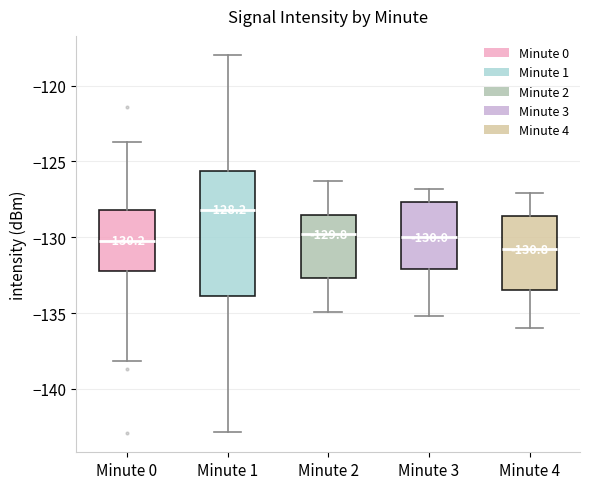

Which box has the lowest median line?

Minute 4